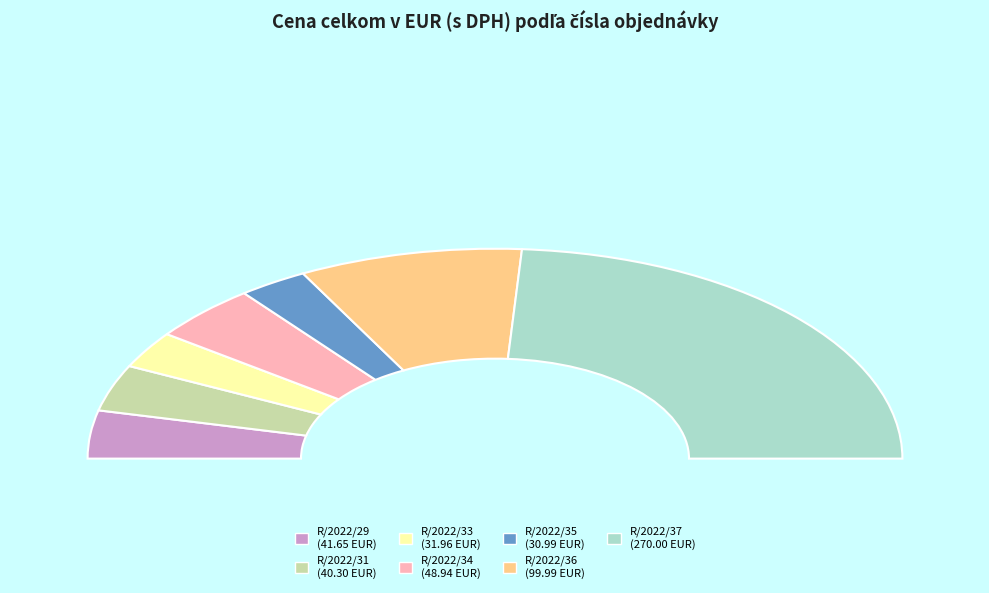

What is the smallest slice in the pie chart?

R/2022/35